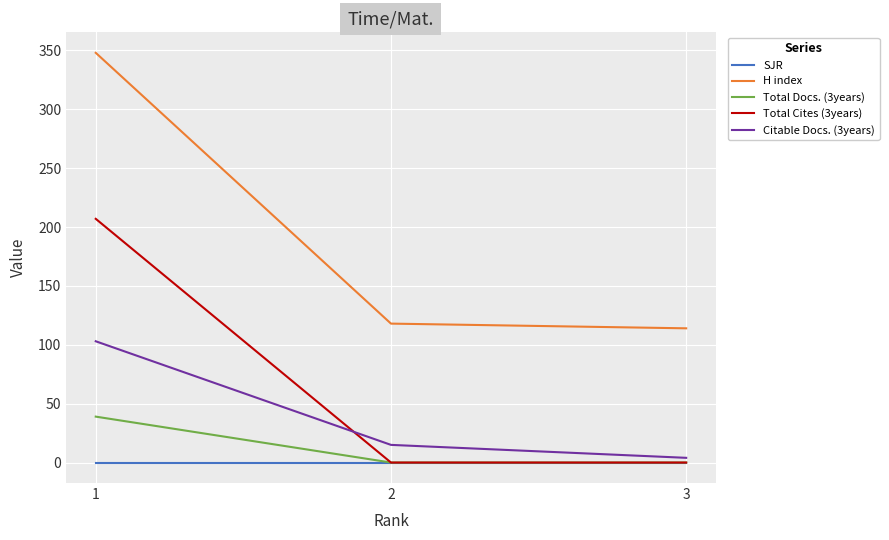

Is the value of Citable Docs. (3years) at 1 greater than the value of SJR at 1?

Yes